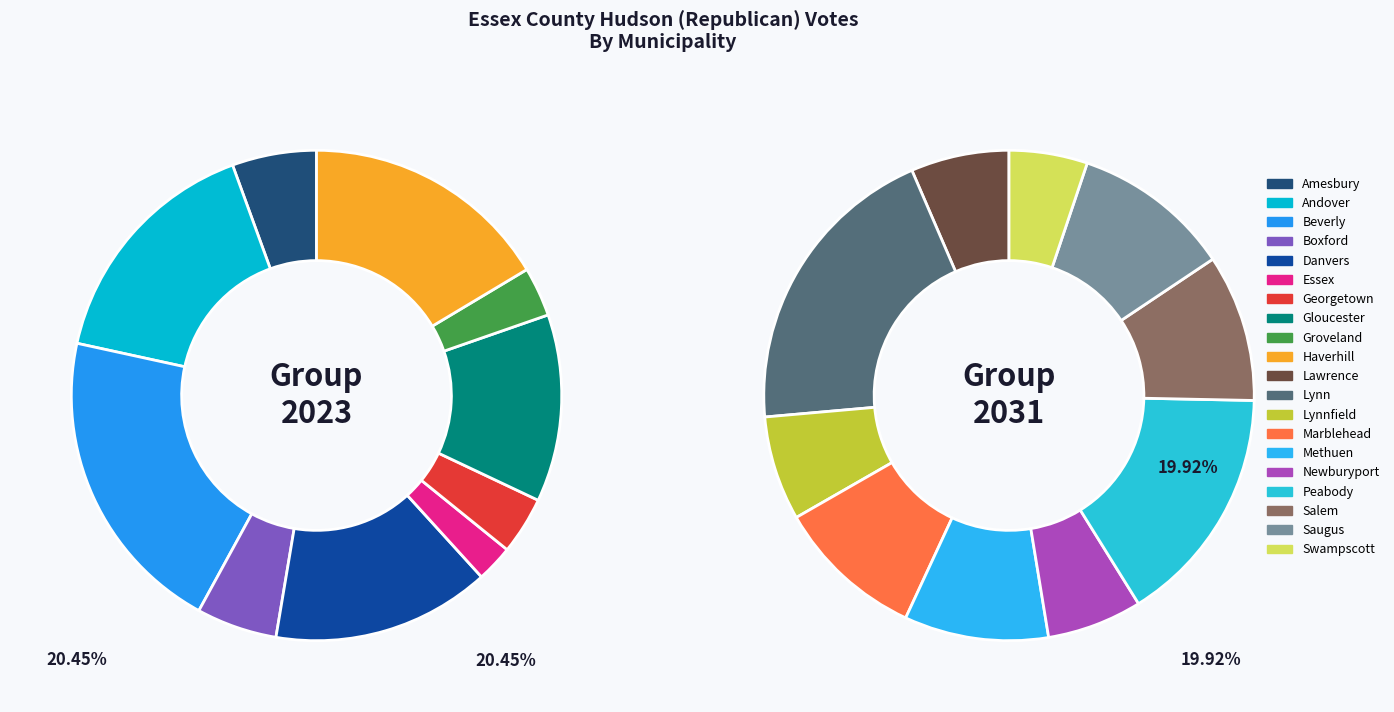

Which has a higher value, Marblehead or Gloucester?

Marblehead